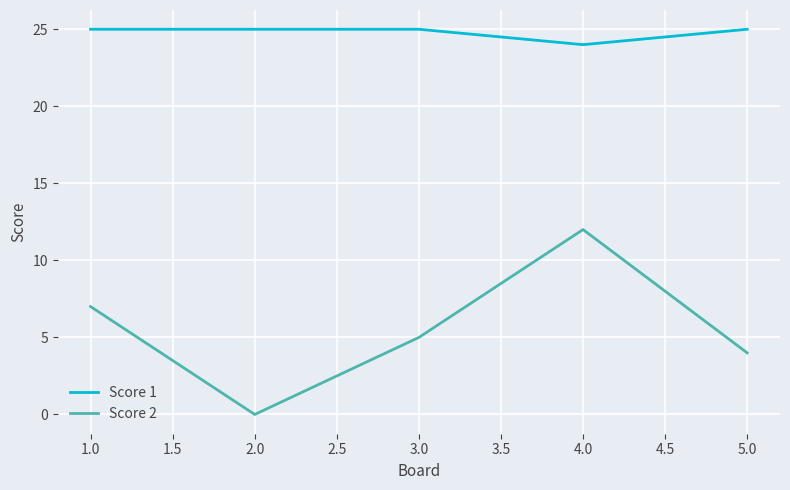

True or false: Score 2 has more than 0 points higher than both neighbors.

True